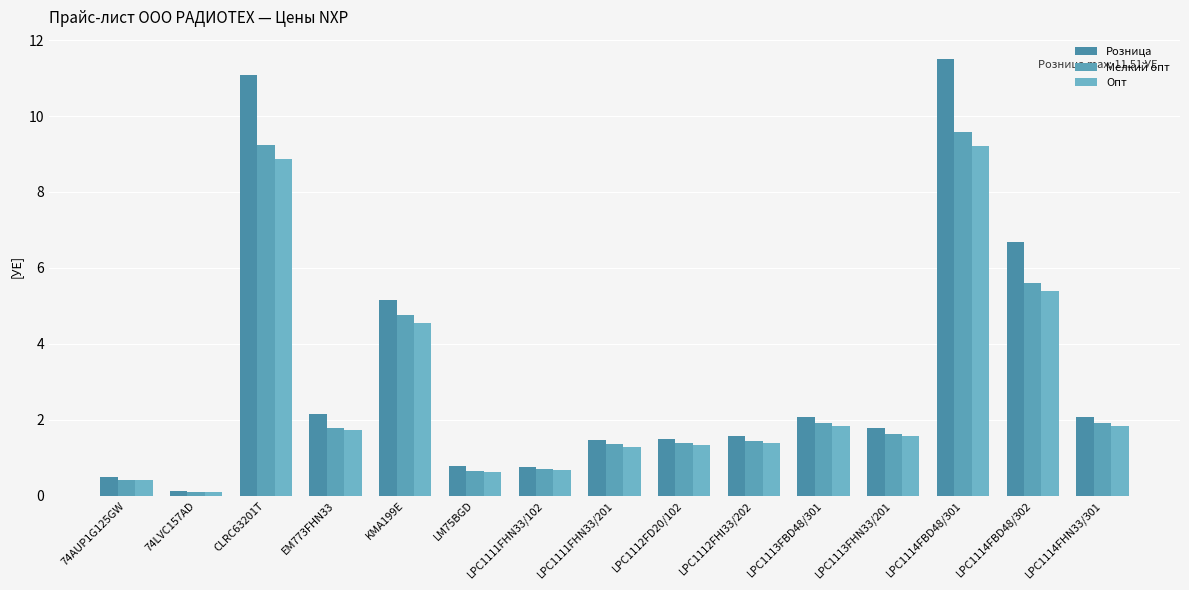

Reading right to left, transcribe all the data shown in this chart.

Розница: 2.1	6.7	11.5	1.8	2.1	1.6	1.5	1.5	0.8	0.8	5.2	2.1	11.1	0.1	0.5
Мелкий опт: 1.9	5.6	9.6	1.6	1.9	1.4	1.4	1.4	0.7	0.6	4.8	1.8	9.2	0.1	0.4
Опт: 1.8	5.4	9.2	1.6	1.8	1.4	1.3	1.3	0.7	0.6	4.6	1.7	8.9	0.1	0.4